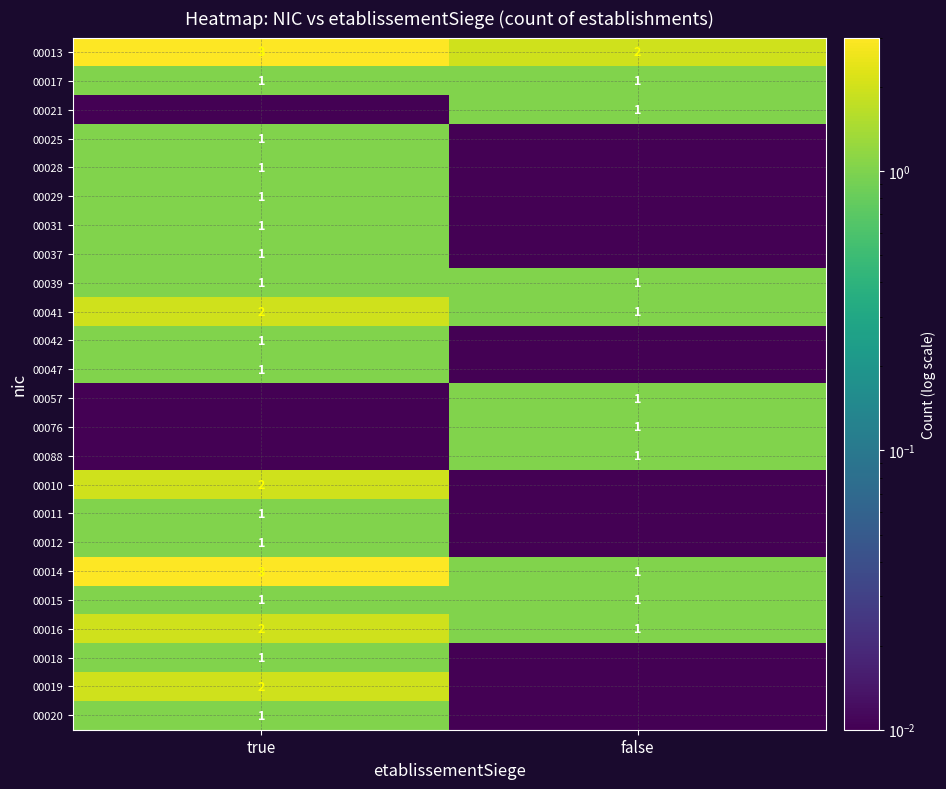

The value of 00012 at true is 1.0. True or false?

True